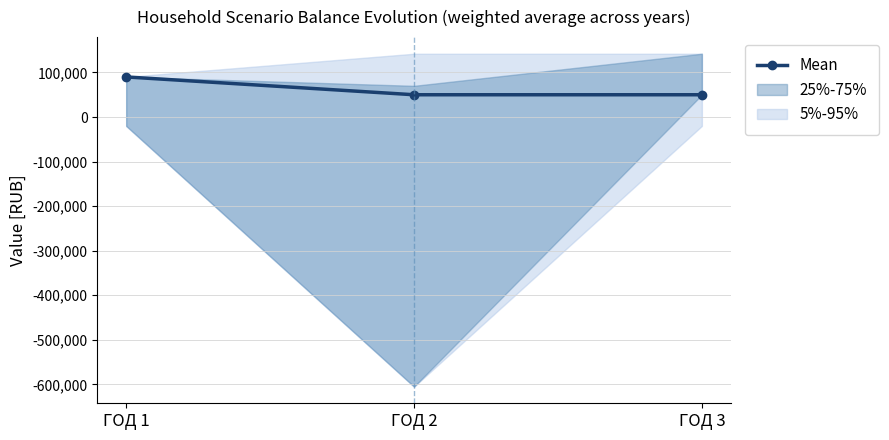

List the labels in order of value, largest first.

ГОД 1, ГОД 2, ГОД 3